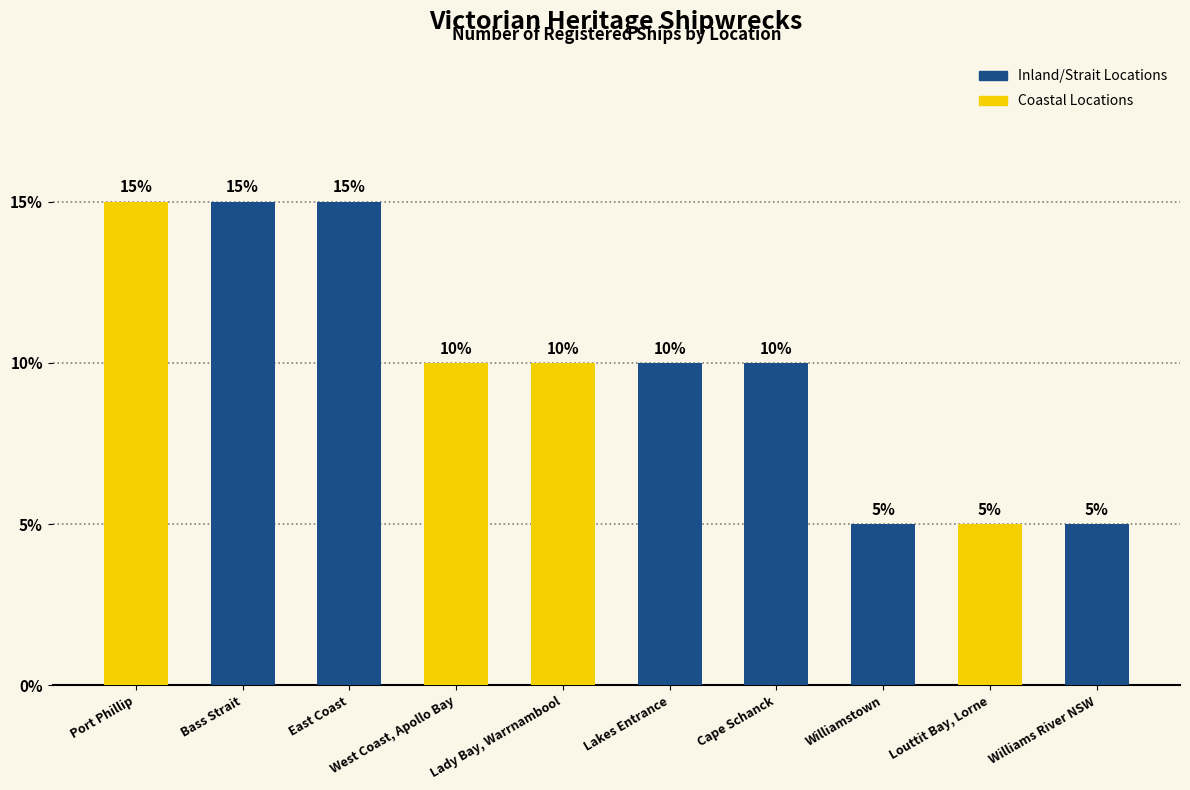

Approximately how many times larger is the value at Lakes Entrance compared to West Coast, Apollo Bay?

1.0